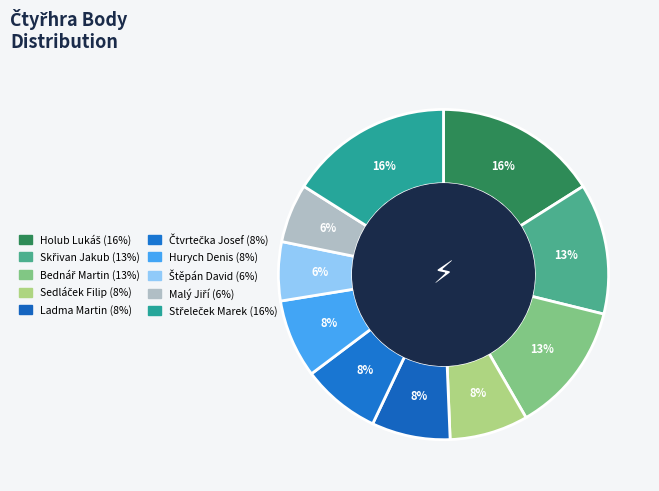

Does Čtvrtečka Josef account for over 50% of the chart?

No